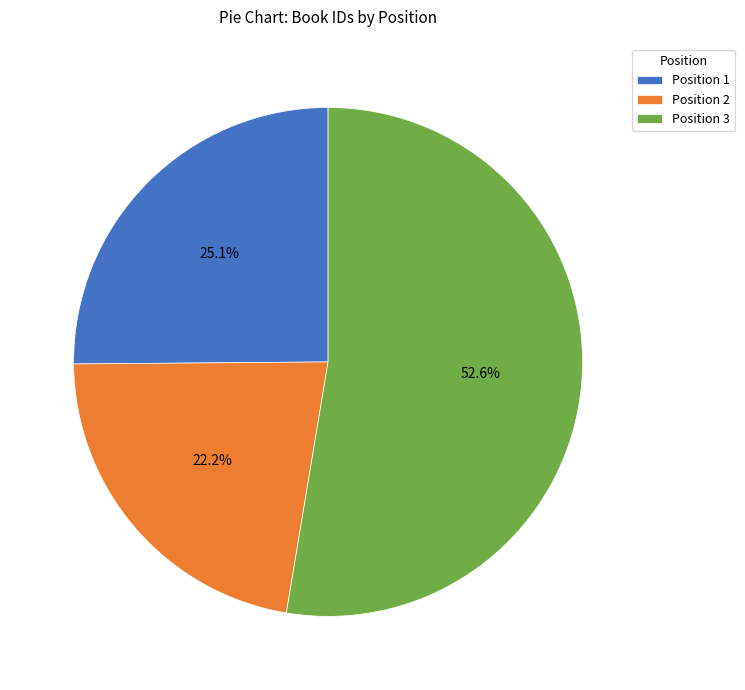

What is the ratio of the value at Position 3 to the value at Position 1?

2.1